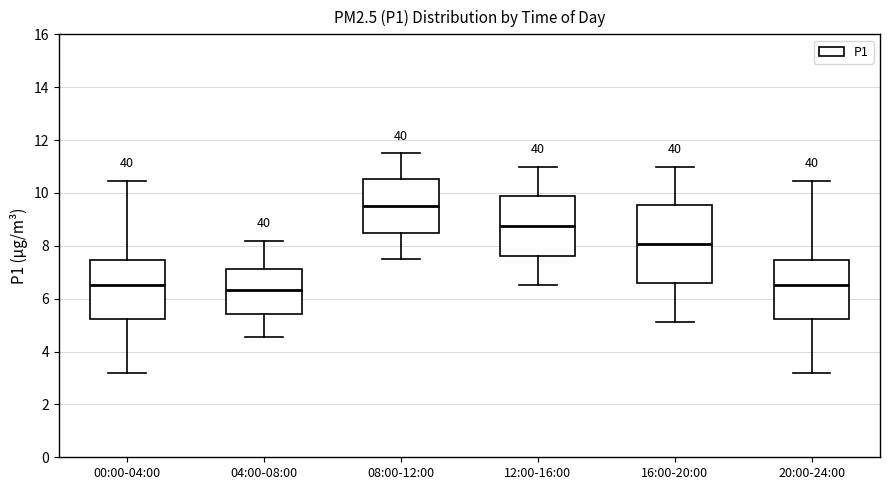

Which box has the highest median line?

08:00-12:00